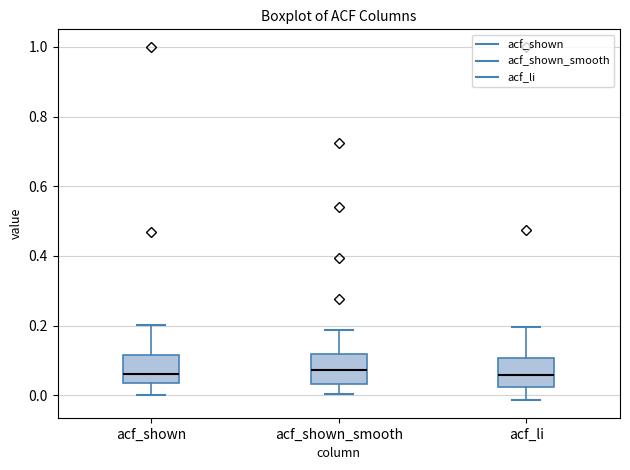

Reading left to right, transcribe this box plot: for each box, give where its median line is, the range the box spans, and where its two whiskers end, as read against the y-axis. The values are not printed on the chart, so give them approximately, as read against the axis.

acf_shown: median 0.06, box 0.04 to 0.12, whiskers 0.00 to 0.20
acf_shown_smooth: median 0.08, box 0.04 to 0.12, whiskers 0.00 to 0.18
acf_li: median 0.06, box 0.02 to 0.10, whiskers -0.02 to 0.20